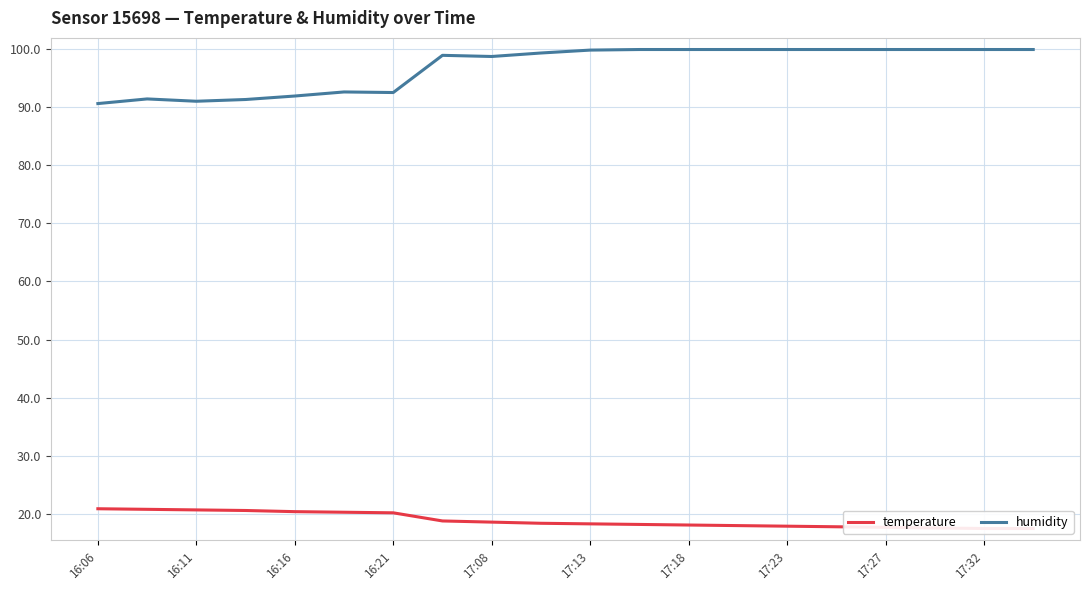

Reading right to left, transcribe all the data shown in this chart.

temperature: 17.5	17.5	17.6	17.7	17.8	17.9	18.0	18.1	18.2	18.3	18.4	18.6	18.8	20.2	20.3	20.4	20.6	20.7	20.8	20.9
humidity: 99.9	99.9	99.9	99.9	99.9	99.9	99.9	99.9	99.9	99.8	99.3	98.7	98.9	92.5	92.6	91.9	91.3	91.0	91.4	90.6